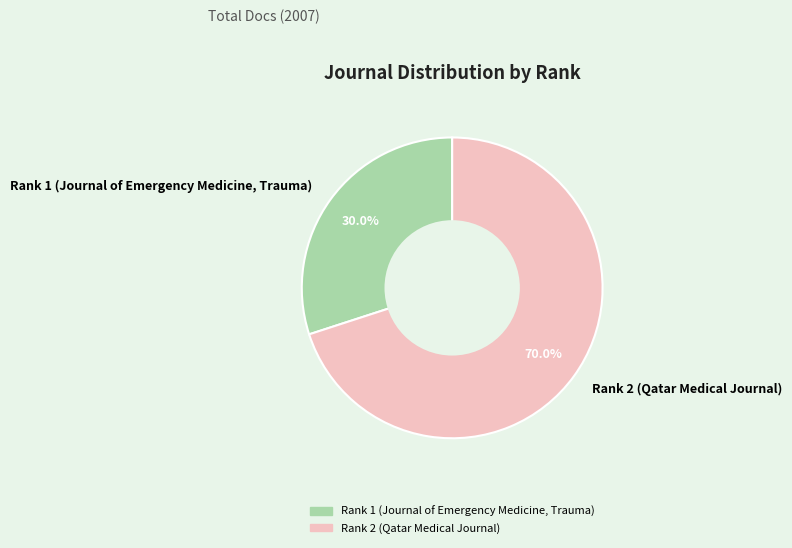

Rank the categories by value from lowest to highest.

Rank 1 (Journal of Emergency Medicine, Trauma), Rank 2 (Qatar Medical Journal)